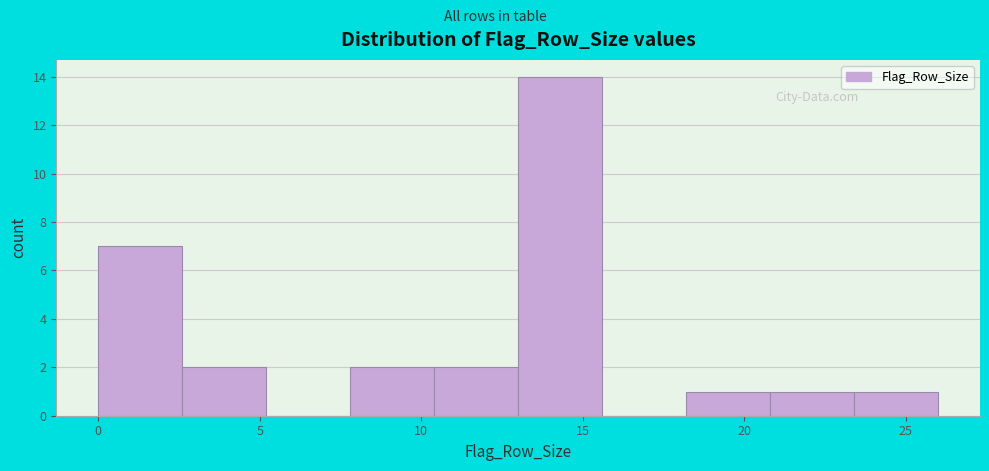

Reading left to right, list every bar in this chart as the range it spans on the x-axis followed by its height. Neither the bar edges nor the heights are printed on the chart, so give them approximately, as read against the axes.

0.0 to 2.6: 7
2.6 to 5.2: 2
5.2 to 7.8: 0
7.8 to 10.4: 2
10.4 to 13.0: 2
13.0 to 15.6: 14
15.6 to 18.2: 0
18.2 to 20.8: 1
20.8 to 23.4: 1
23.4 to 26.0: 1